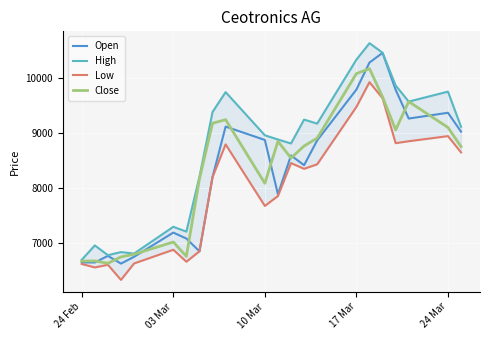

The value of Close at 24 Mar is 9107. True or false?

True